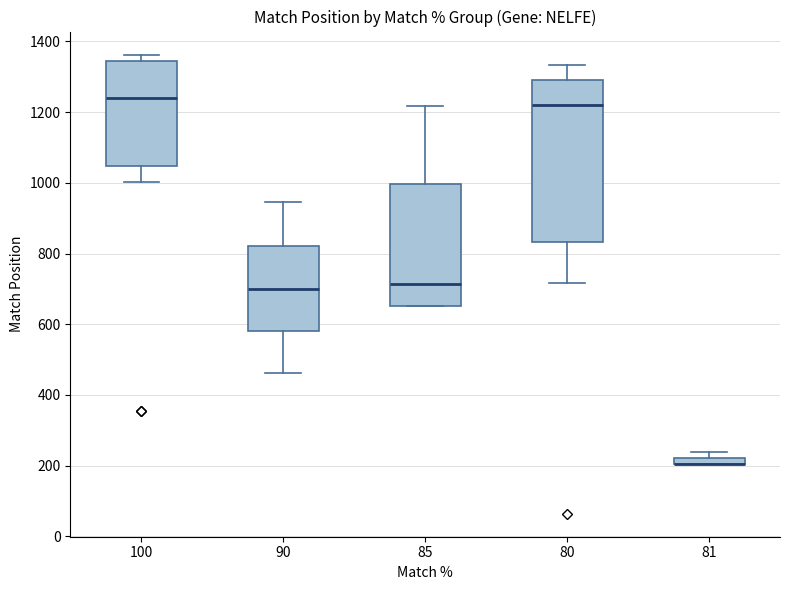

Comparing the boxes themselves (not the whiskers), which one is the tallest?

80